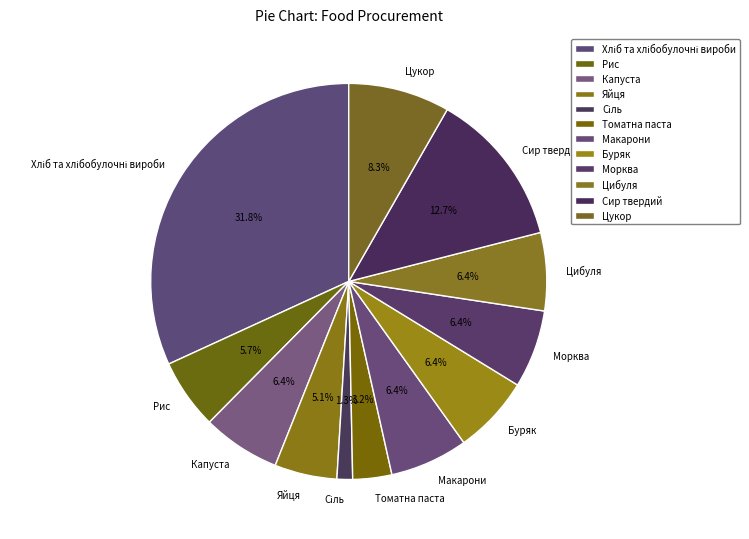

Approximately how many times larger is the value at Цибуля compared to Томатна паста?

2.0